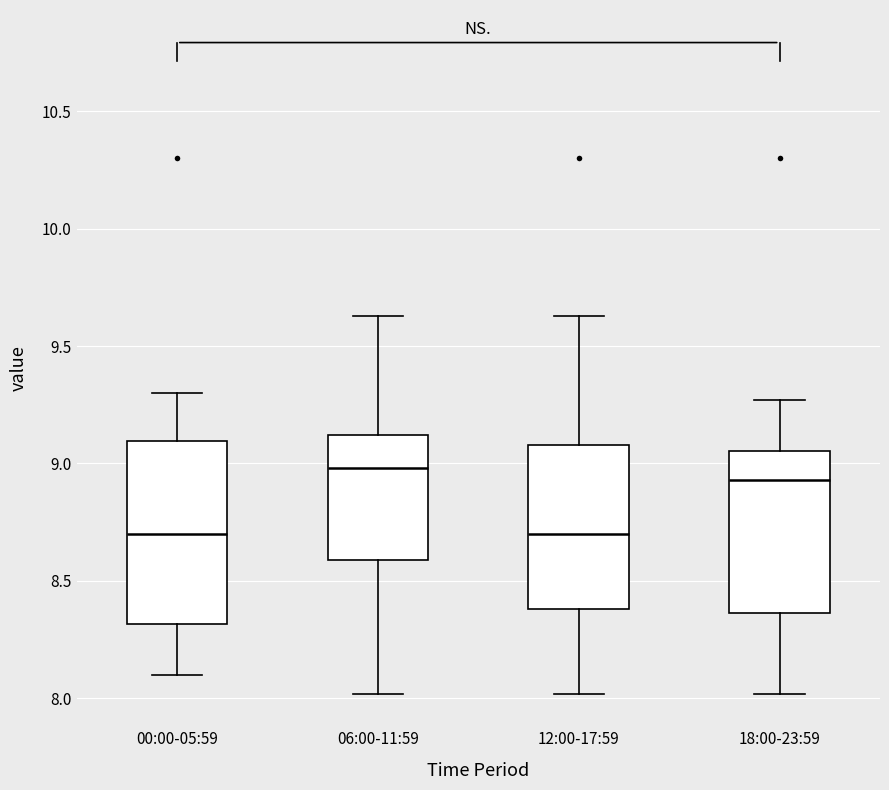

Which box is the tallest, from its lower edge to its upper edge?

00:00-05:59